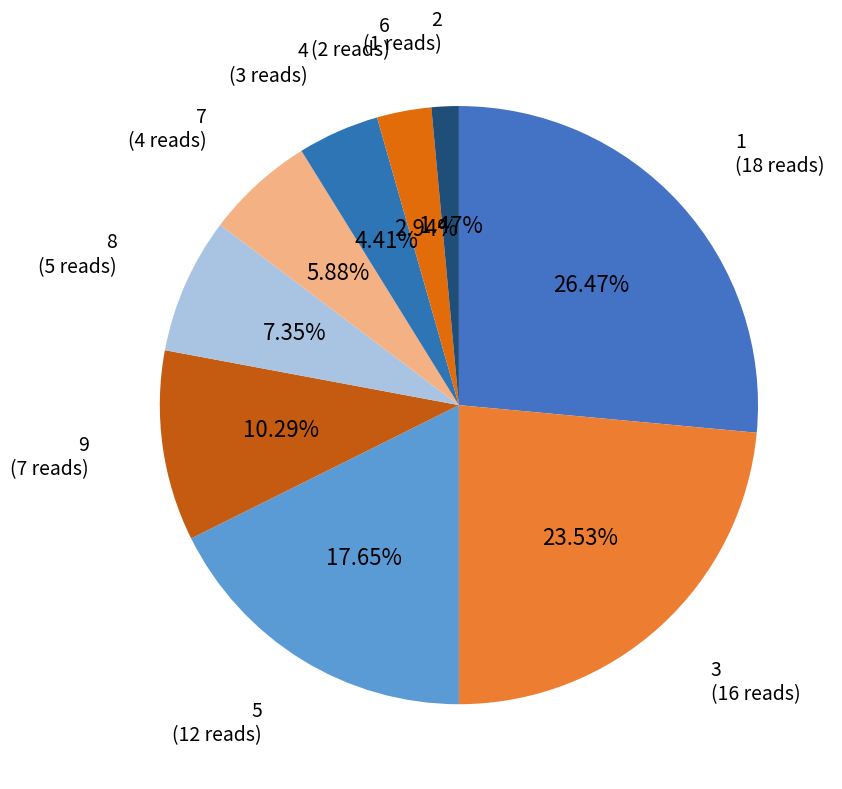

How many slices are in this pie chart?

9